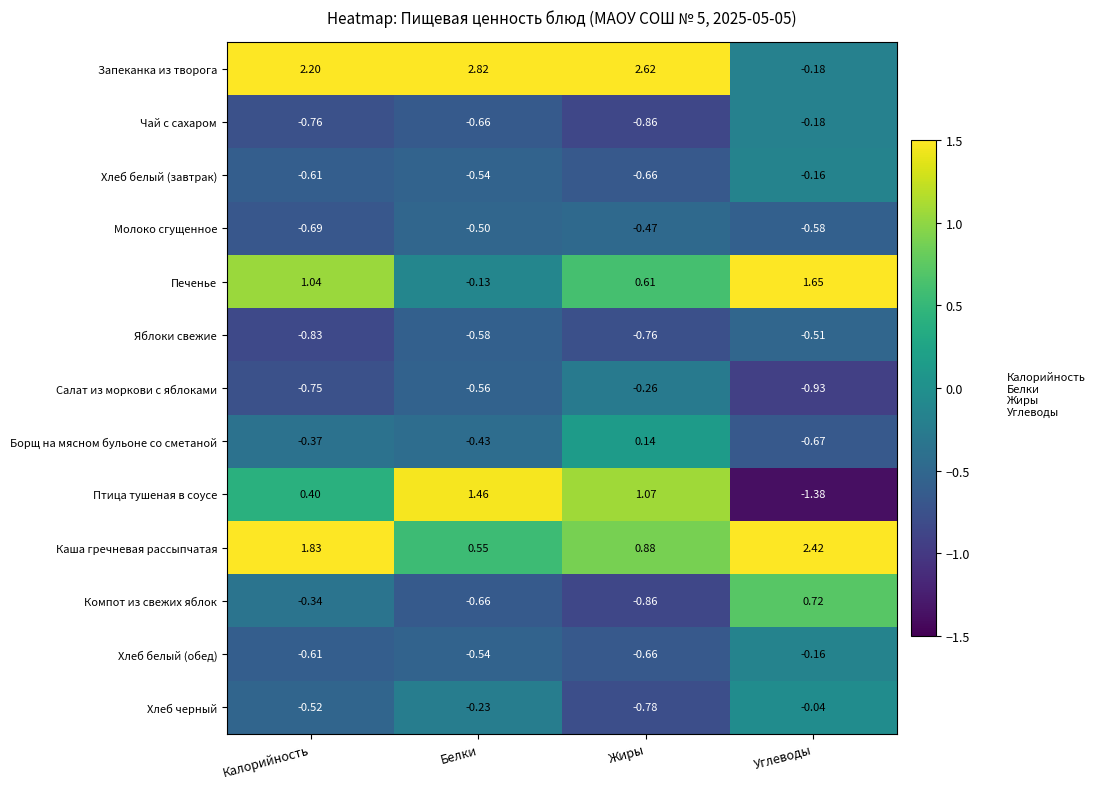

Which series has the largest range (max minus min)?

Запеканка из творога